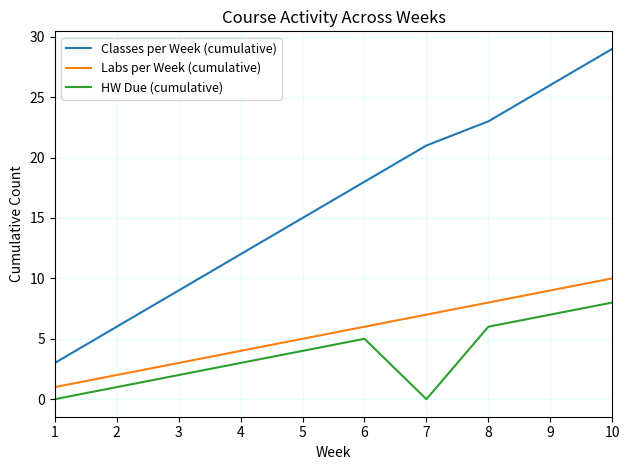

Which series has the largest range (max minus min)?

Classes per Week (cumulative)